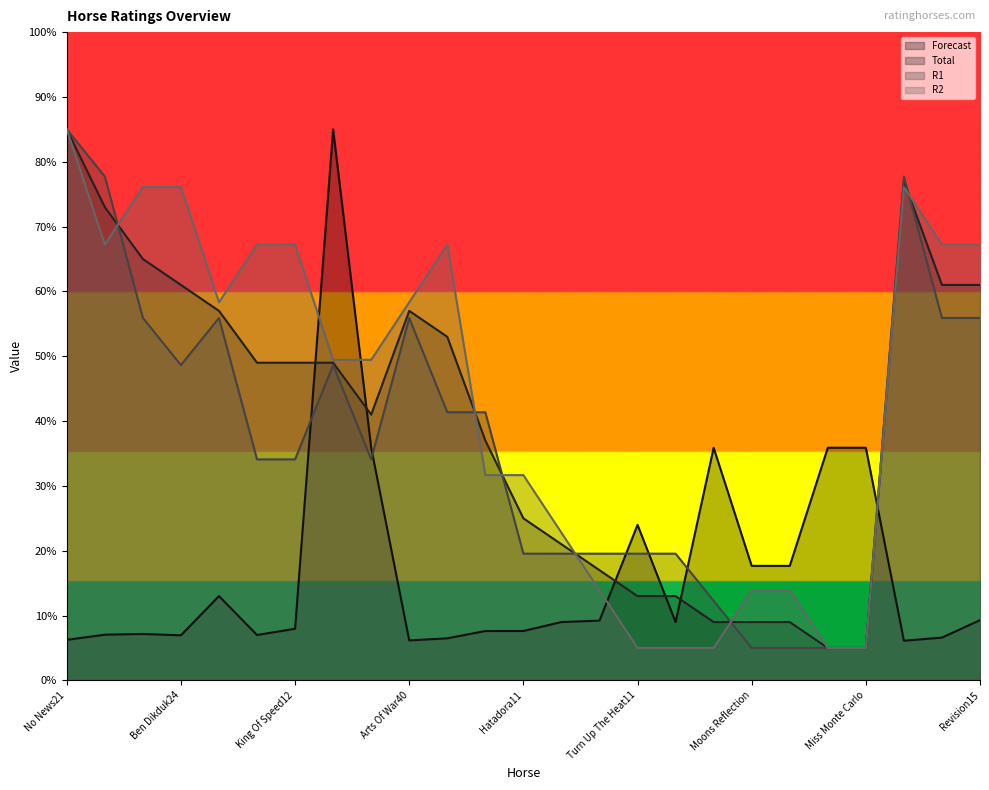

Reading left to right, extract all data points from this chart.

Forecast: No News21=6.3	Stella Hogan27=7.1	Lauras Breeze29=7.2	Ben Dikduk24=7.0	Flying Panther14=13.0	Nubough27=7.0	King Of Speed12=8.0	Rivas Rob Roy122=85.0	Merry Minister21=35.9	Arts Of War40=6.2	Private Getaway14=6.5	Bas Bleu28=7.6	Hatadora11=7.6	Last Empress14=9.0	Budding21=9.2	Turn Up The Heat11=24.0	Red N Blue Dream28=9.0	Apostle=35.9	Moons Reflection=17.7	Lovealot Bear230=17.7	Wren House160=35.9	Miss Monte Carlo=35.9	Swiss Pride39=6.1	Libra Tiger14=6.6	Revision15=9.3
Total: No News21=85.0	Stella Hogan27=73.0	Lauras Breeze29=65.0	Ben Dikduk24=61.0	Flying Panther14=57.0	Nubough27=49.0	King Of Speed12=49.0	Rivas Rob Roy122=49.0	Merry Minister21=41.0	Arts Of War40=57.0	Private Getaway14=53.0	Bas Bleu28=37.0	Hatadora11=25.0	Last Empress14=21.0	Budding21=17.0	Turn Up The Heat11=13.0	Red N Blue Dream28=13.0	Apostle=9.0	Moons Reflection=9.0	Lovealot Bear230=9.0	Wren House160=5.0	Miss Monte Carlo=5.0	Swiss Pride39=77.0	Libra Tiger14=61.0	Revision15=61.0
R1: No News21=85.0	Stella Hogan27=77.7	Lauras Breeze29=55.9	Ben Dikduk24=48.6	Flying Panther14=55.9	Nubough27=34.1	King Of Speed12=34.1	Rivas Rob Roy122=48.6	Merry Minister21=34.1	Arts Of War40=55.9	Private Getaway14=41.4	Bas Bleu28=41.4	Hatadora11=19.5	Last Empress14=19.5	Budding21=19.5	Turn Up The Heat11=19.5	Red N Blue Dream28=19.5	Apostle=12.3	Moons Reflection=5.0	Lovealot Bear230=5.0	Wren House160=5.0	Miss Monte Carlo=5.0	Swiss Pride39=77.7	Libra Tiger14=55.9	Revision15=55.9
R2: No News21=85.0	Stella Hogan27=67.2	Lauras Breeze29=76.1	Ben Dikduk24=76.1	Flying Panther14=58.3	Nubough27=67.2	King Of Speed12=67.2	Rivas Rob Roy122=49.4	Merry Minister21=49.4	Arts Of War40=58.3	Private Getaway14=67.2	Bas Bleu28=31.7	Hatadora11=31.7	Last Empress14=22.8	Budding21=13.9	Turn Up The Heat11=5.0	Red N Blue Dream28=5.0	Apostle=5.0	Moons Reflection=13.9	Lovealot Bear230=13.9	Wren House160=5.0	Miss Monte Carlo=5.0	Swiss Pride39=76.1	Libra Tiger14=67.2	Revision15=67.2